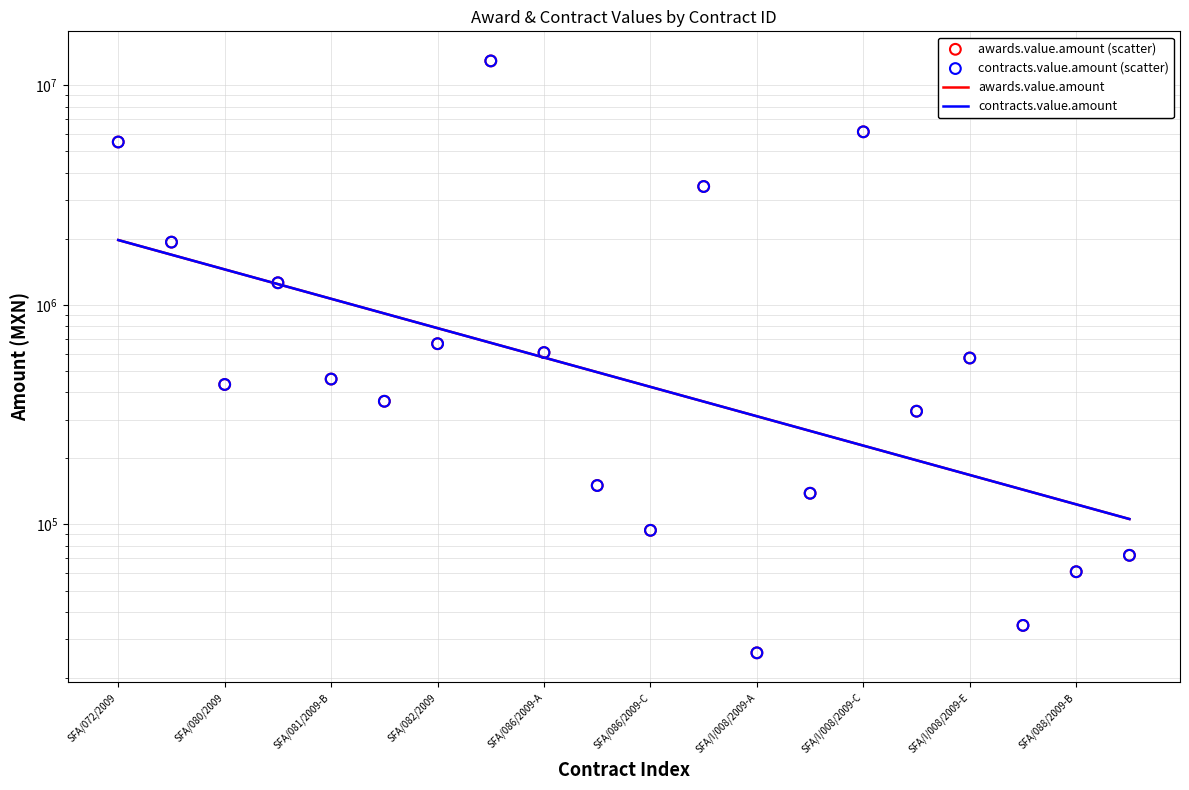

Is the value of awards.value.amount at SFA/081/2009-C greater than the value of contracts.value.amount at SFA/080/2009?

No